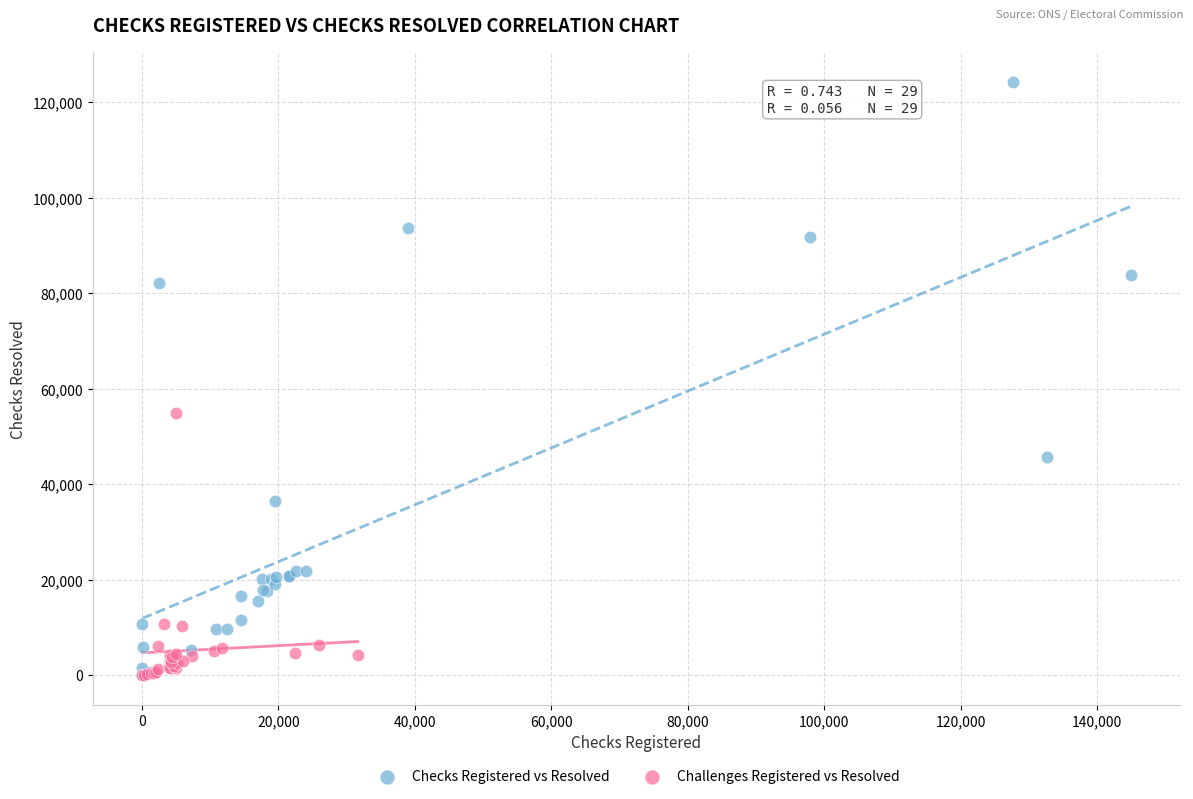

Which series has the widest spread of Y values?

Checks Registered vs Resolved